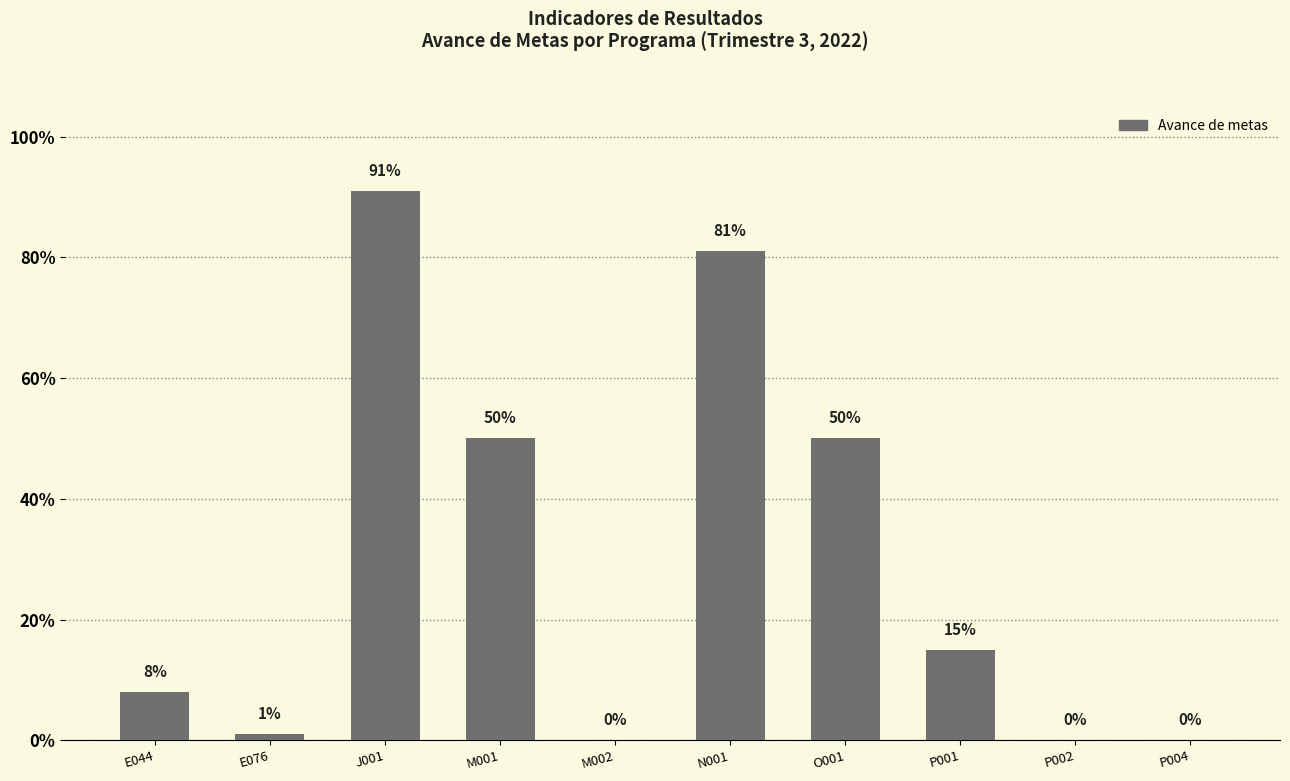

Are the bars horizontal?

No